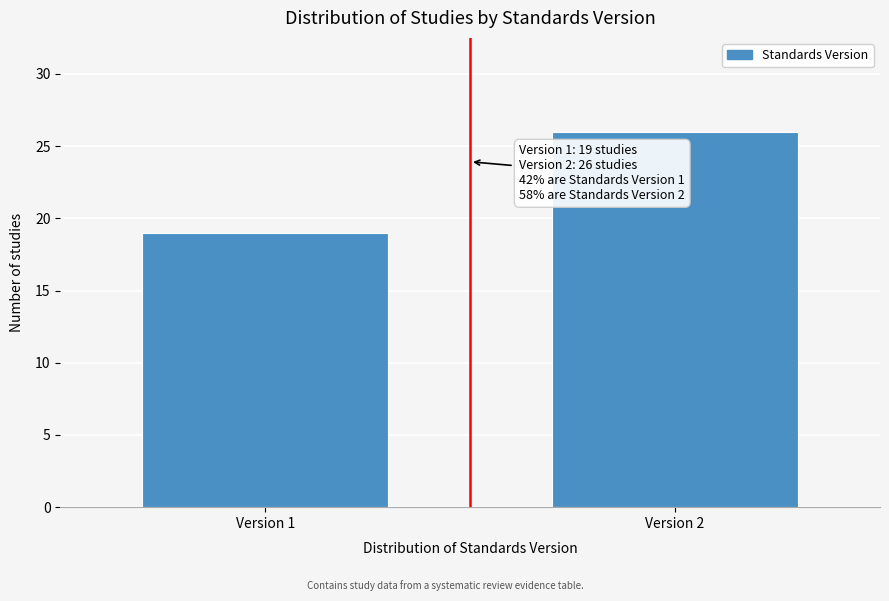

Reading left to right, list all the values displayed in this chart.

Version 1=19	Version 2=26